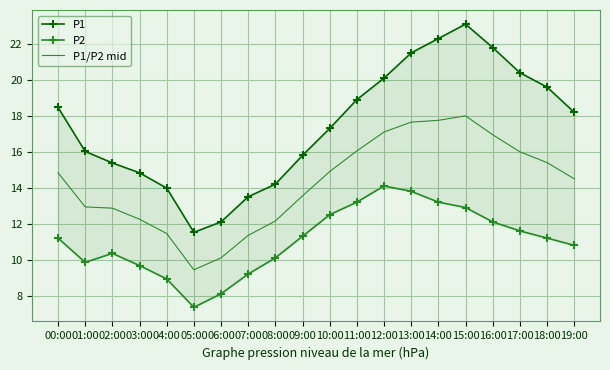

At which label does P1/P2 mid first exceed 14?

00:00